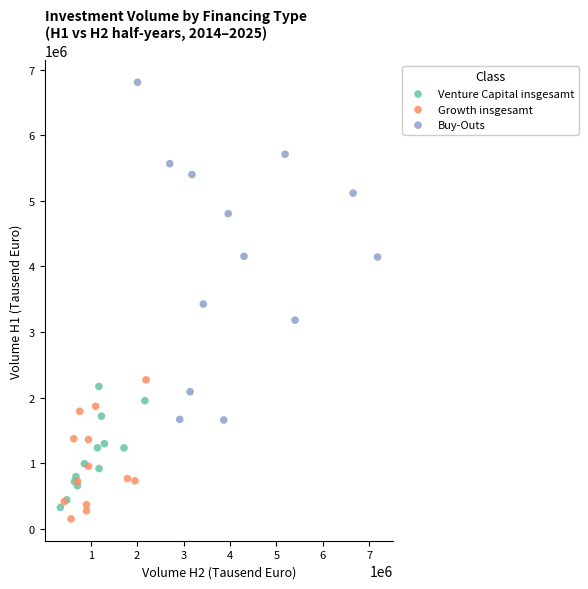

What are all the series names shown in the legend?

Venture Capital insgesamt, Growth insgesamt, Buy-Outs